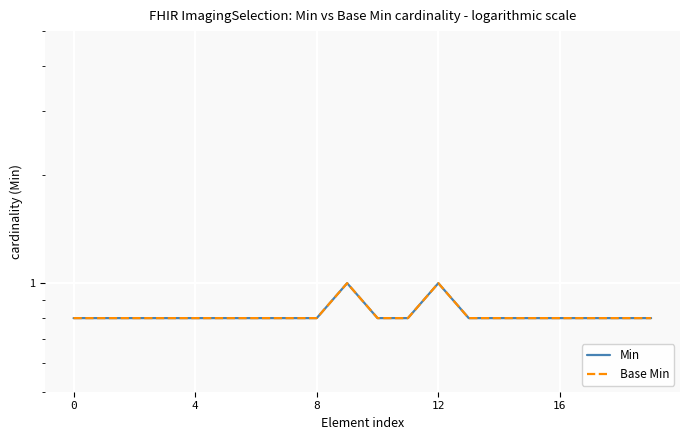

True or false: Min and Base Min intersect in this chart.

False